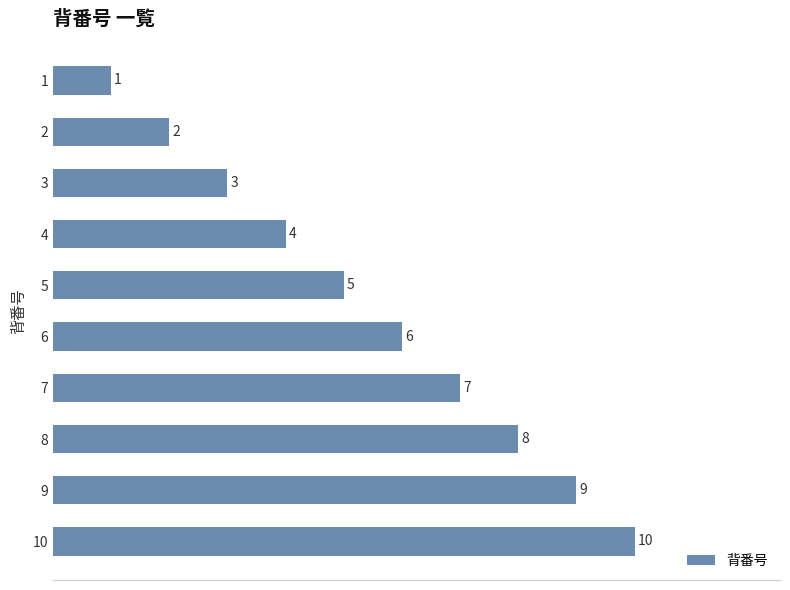

List the labels in order of value, largest first.

10, 9, 8, 7, 6, 5, 4, 3, 2, 1